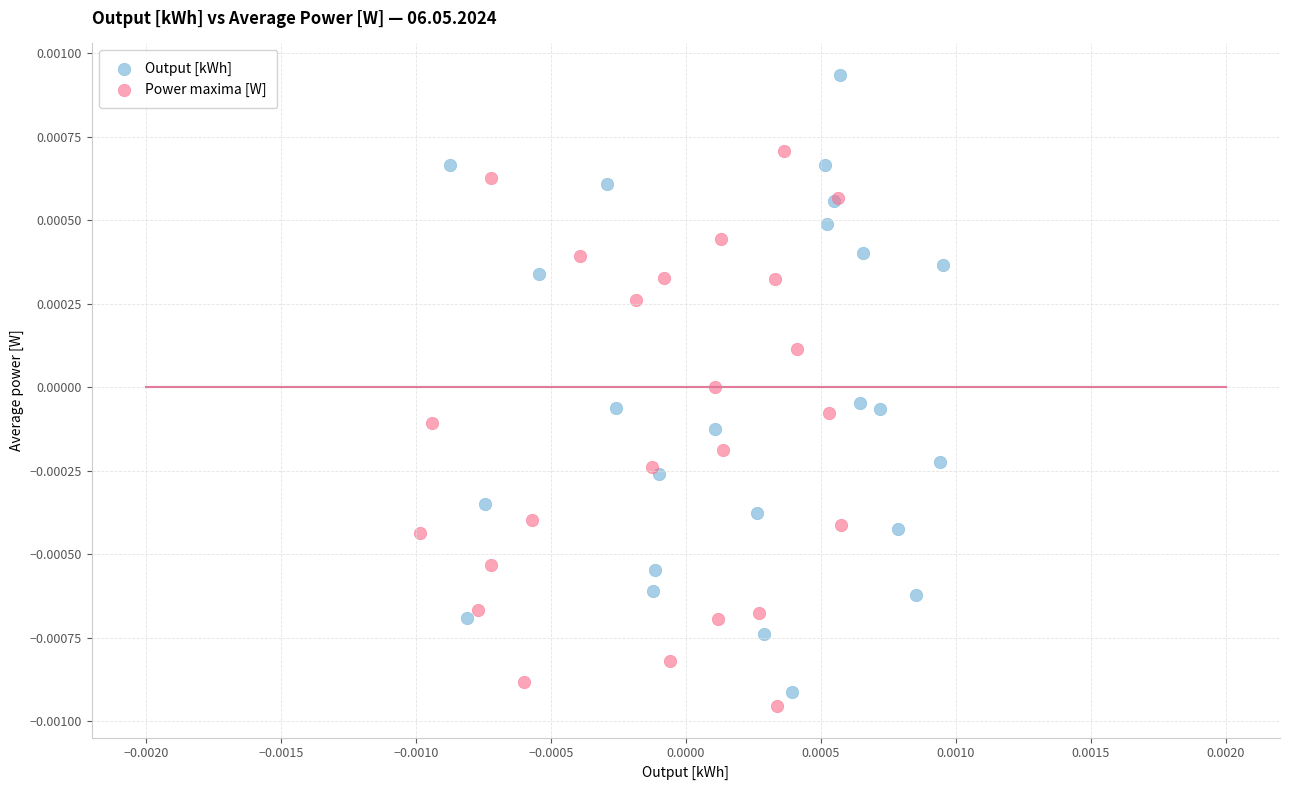

Which series has the largest Y range (max minus min)?

Output [kWh]